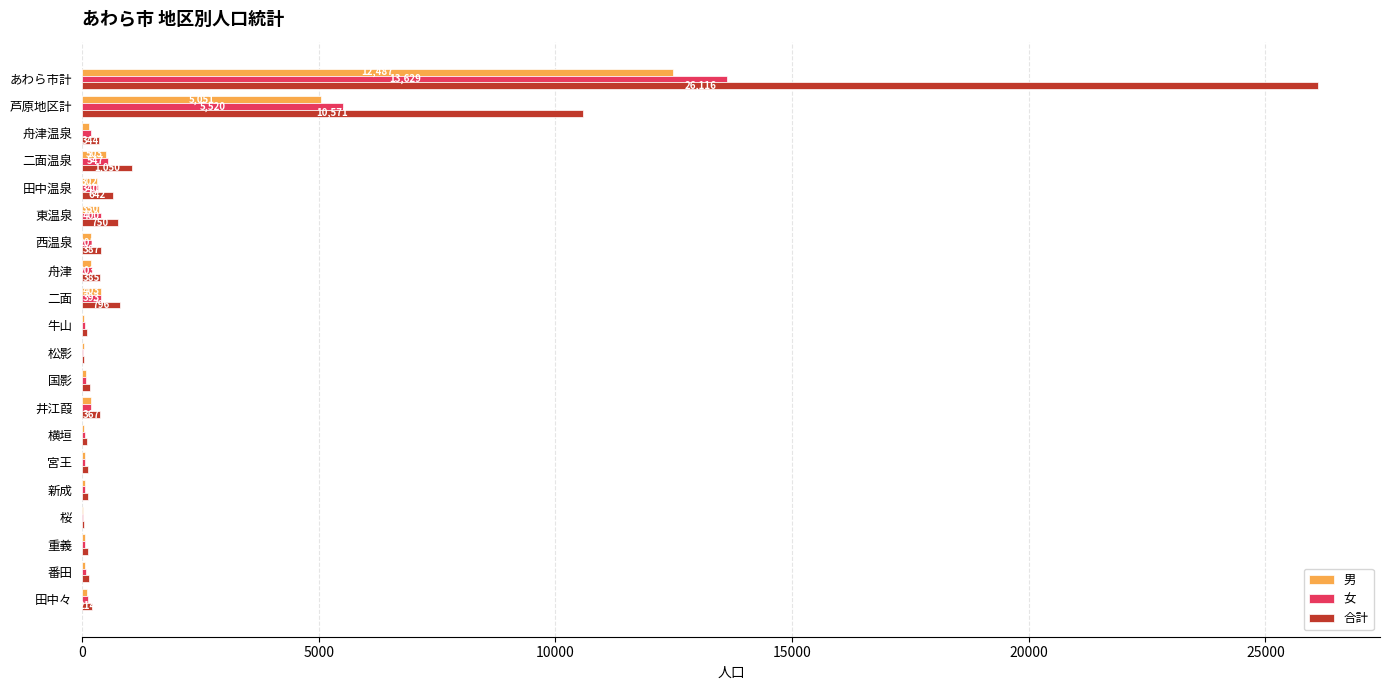

Which label corresponds to the largest value in the chart?

あわら市計